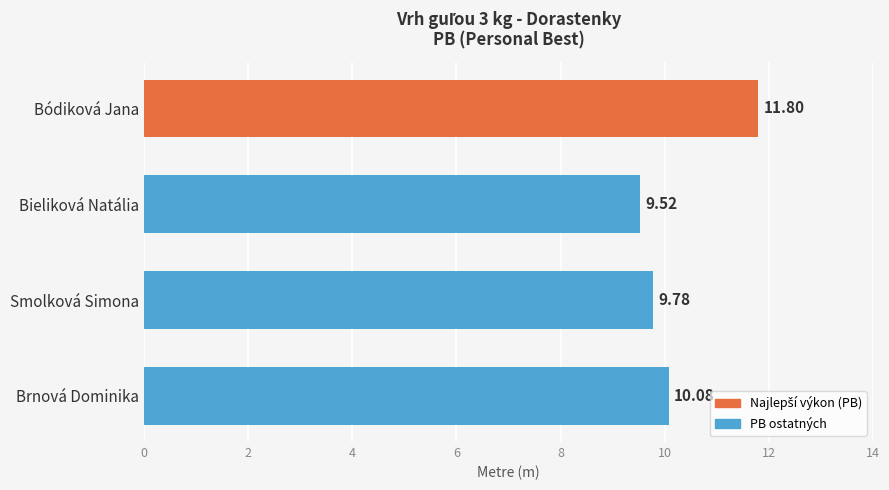

How many values exceed 10?

2